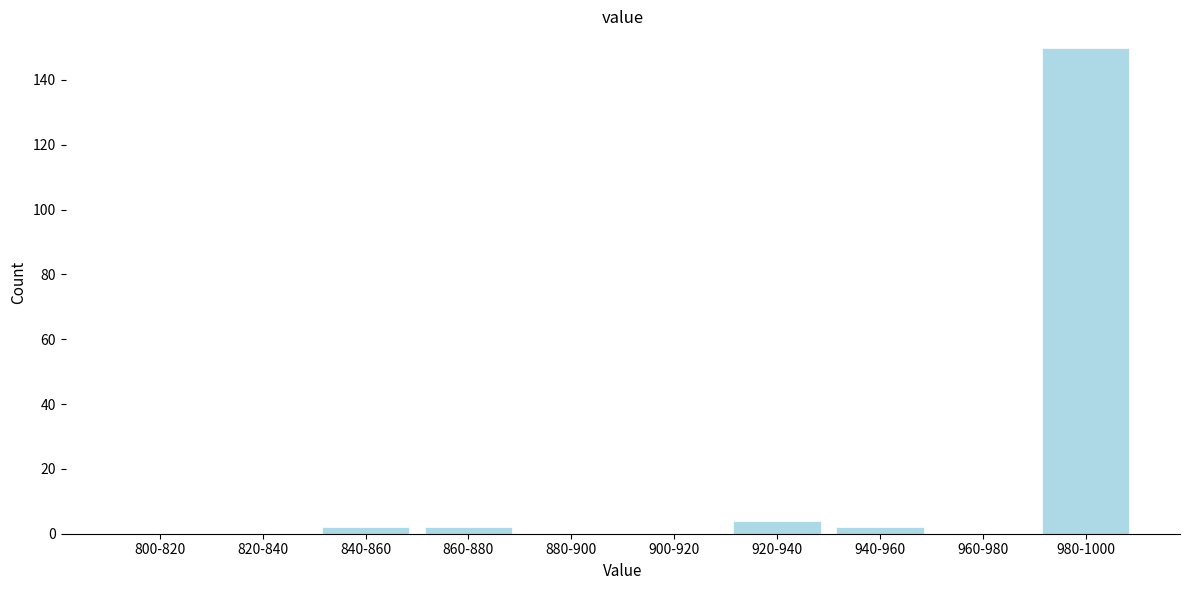

Reading left to right, list all the values displayed in this chart.

800-820=0	820-840=0	840-860=2	860-880=2	880-900=0	900-920=0	920-940=4	940-960=2	960-980=0	980-1000=150